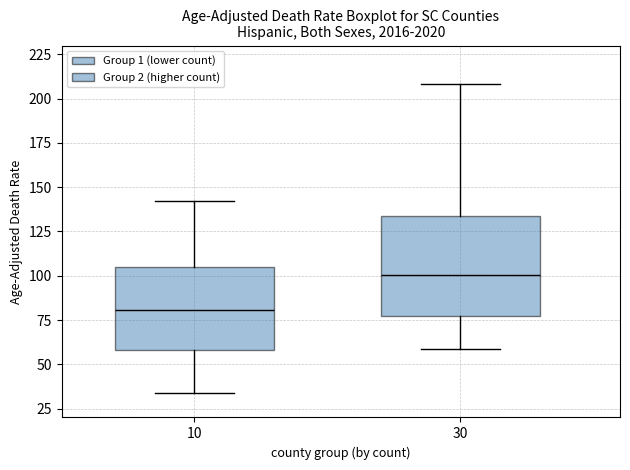

Where does the median line of the box at x = 10 sit on the y-axis? The values are not printed on the chart, so give them approximately, as read against the axis.

80